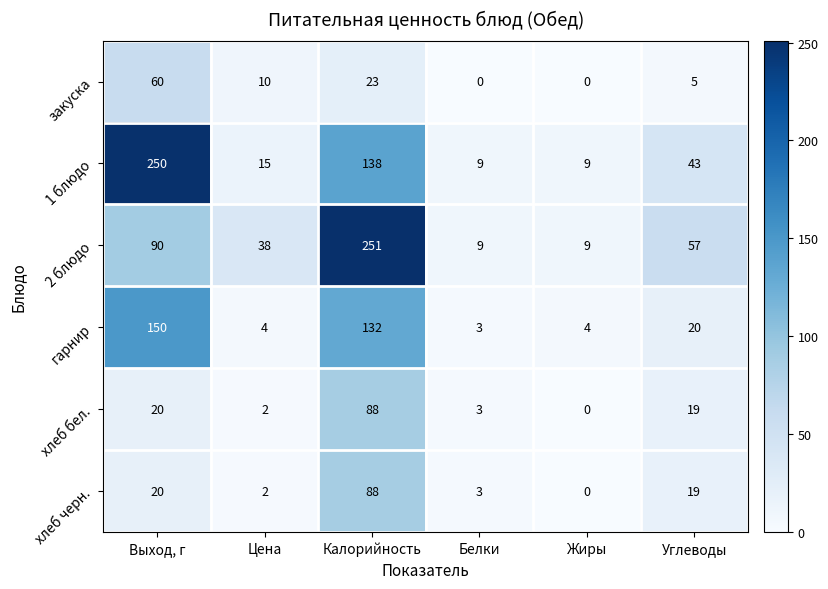

What is the difference between the highest and lowest values at Цена?

36